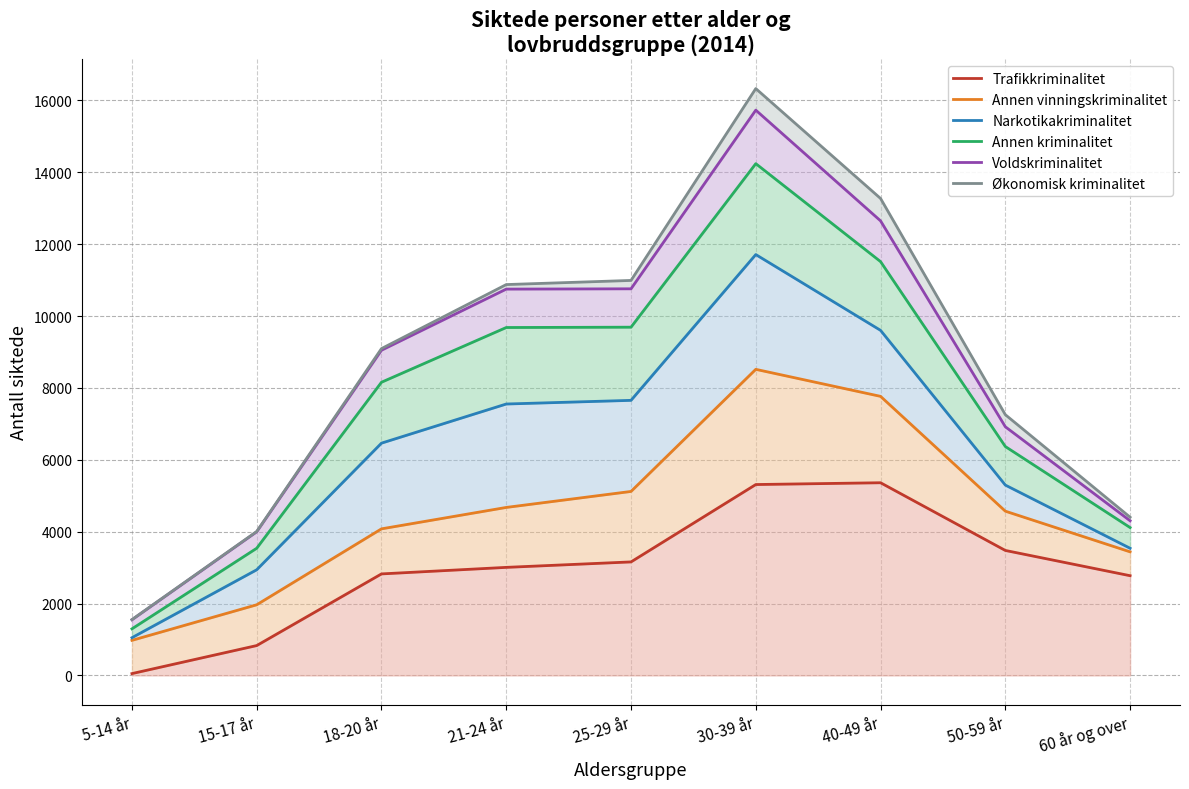

What are all the series names shown in the legend?

Trafikkriminalitet, Annen vinningskriminalitet, Narkotikakriminalitet, Annen kriminalitet, Voldskriminalitet, Økonomisk kriminalitet